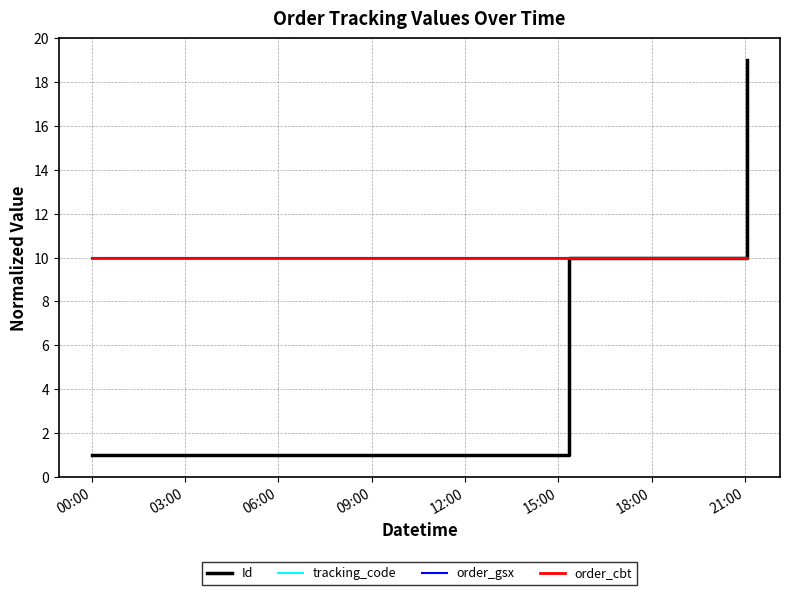

Does the chart display data point markers on the line(s)?

No